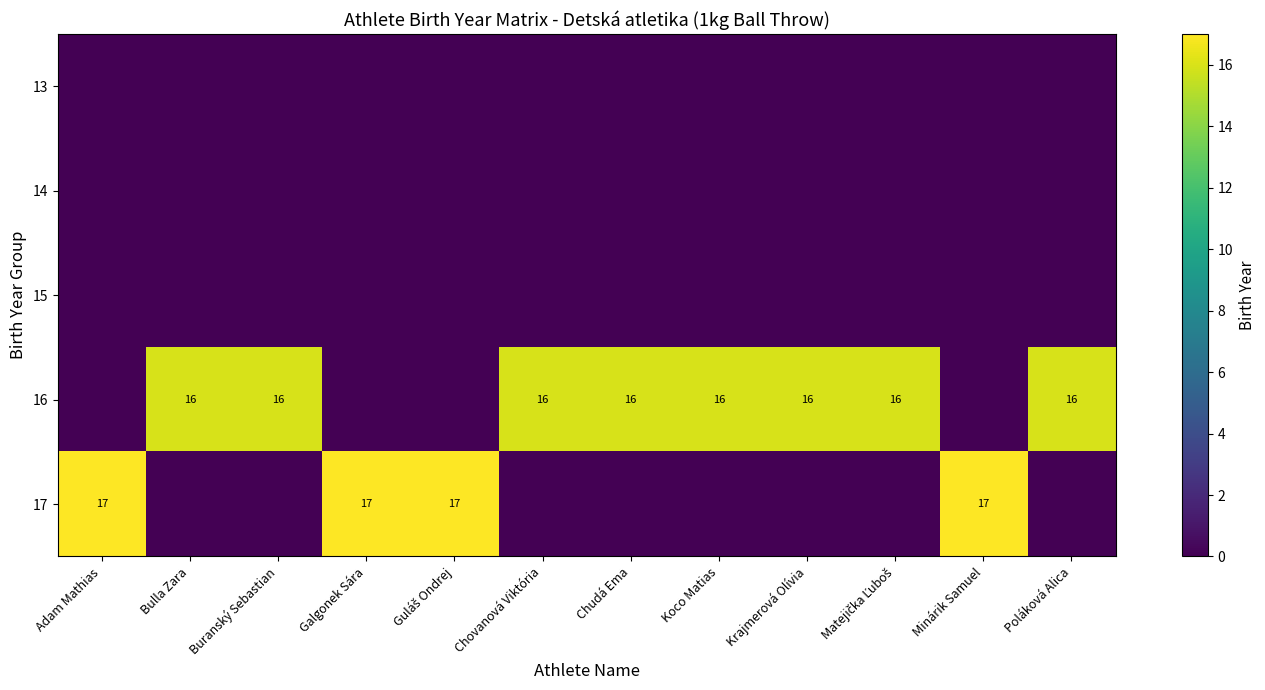

Is it true that 16 equals 22 at Poláková Alica?

False